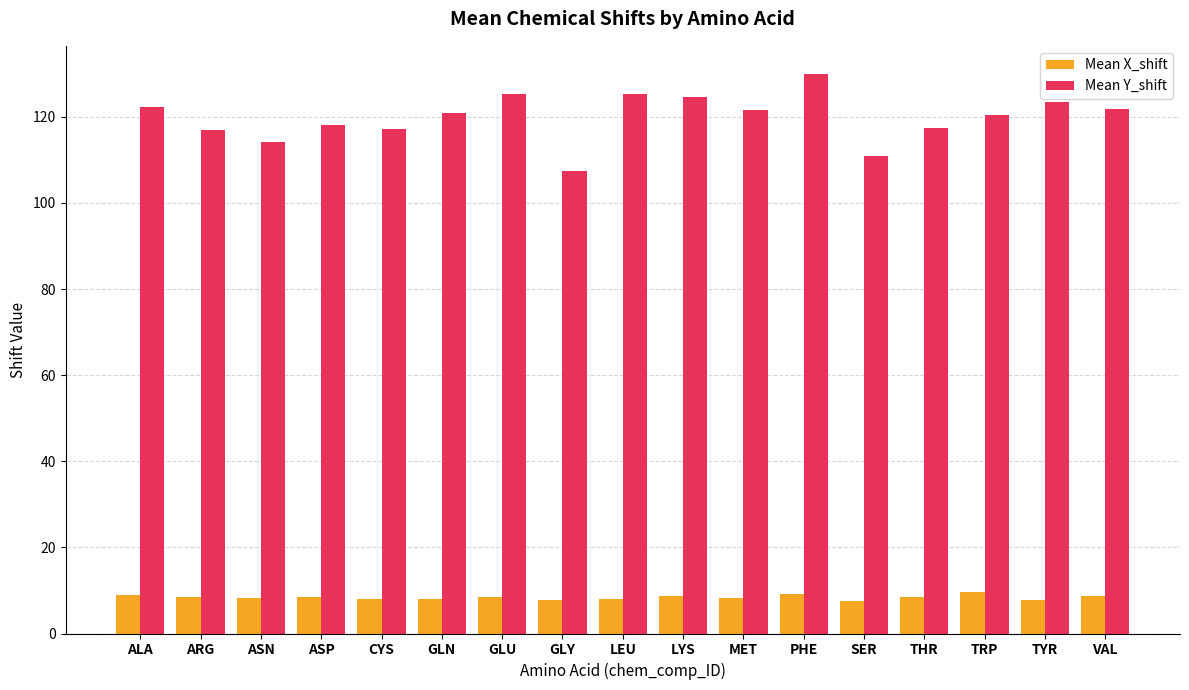

Which series changed the most between GLY and MET?

Mean Y_shift